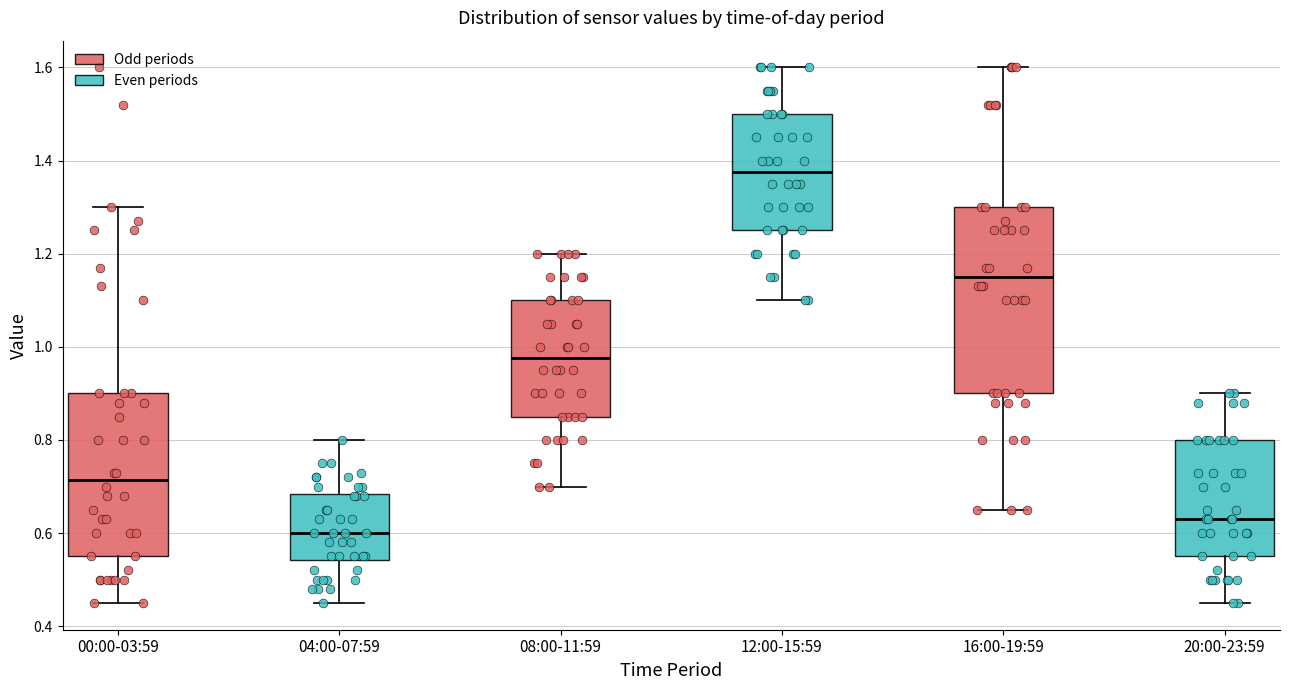

Reading left to right, read every box against the y-axis: the position of its median line, the range the box covers, and the ends of its whiskers. The values are not printed on the chart, so give them approximately, as read against the axis.

00:00-03:59: median 0.72, box 0.56 to 0.90, whiskers 0.46 to 1.30
04:00-07:59: median 0.60, box 0.54 to 0.68, whiskers 0.46 to 0.80
08:00-11:59: median 0.98, box 0.86 to 1.10, whiskers 0.70 to 1.20
12:00-15:59: median 1.38, box 1.26 to 1.50, whiskers 1.10 to 1.60
16:00-19:59: median 1.16, box 0.90 to 1.30, whiskers 0.66 to 1.60
20:00-23:59: median 0.64, box 0.56 to 0.80, whiskers 0.46 to 0.90